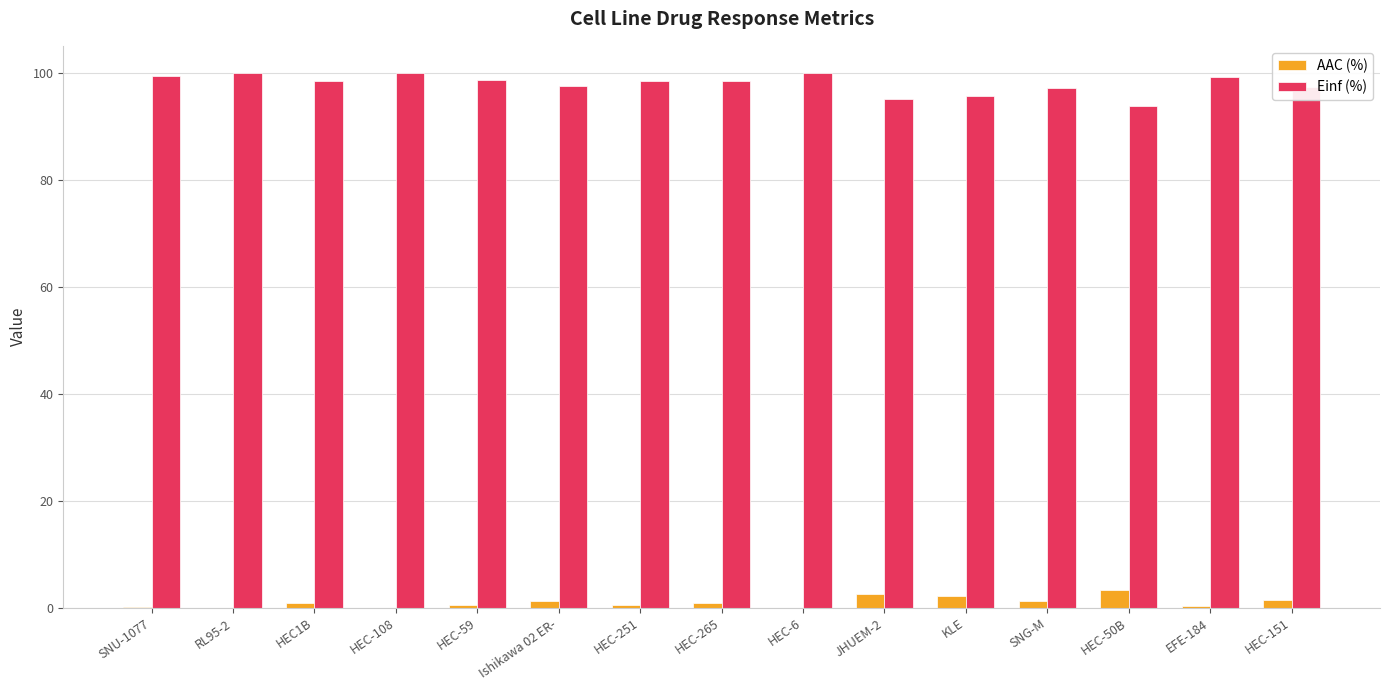

What is the sum of all AAC (%) values?

15.0